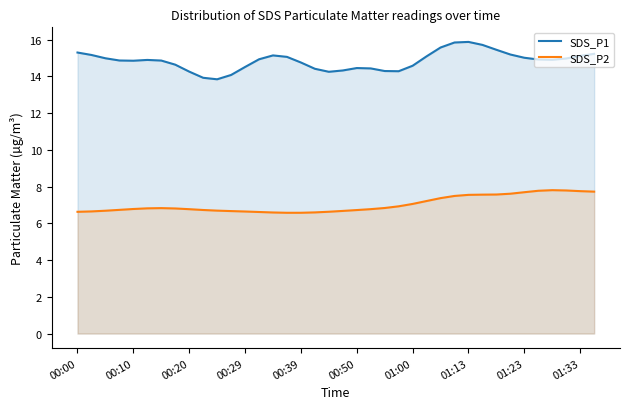

Rank the series by their maximum value, from highest to lowest.

SDS_P1, SDS_P2